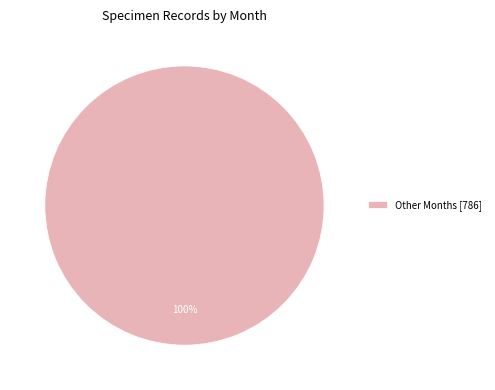

Is there any slice that represents more than half of the pie?

Yes